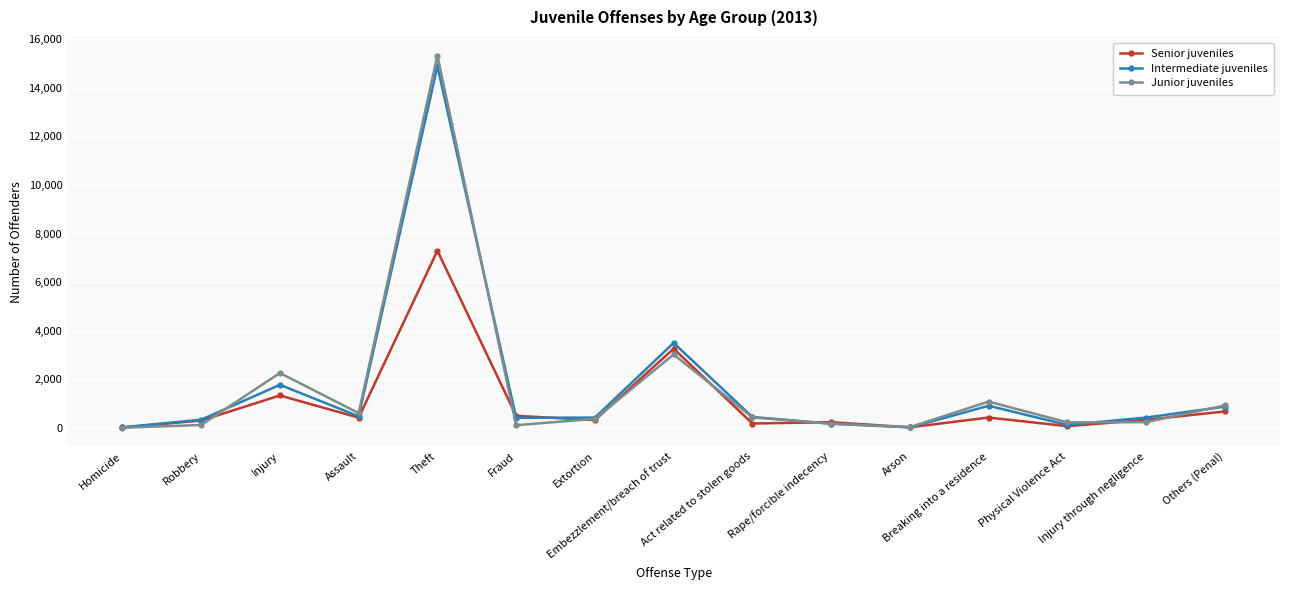

Which series has the largest range (max minus min)?

Junior juveniles